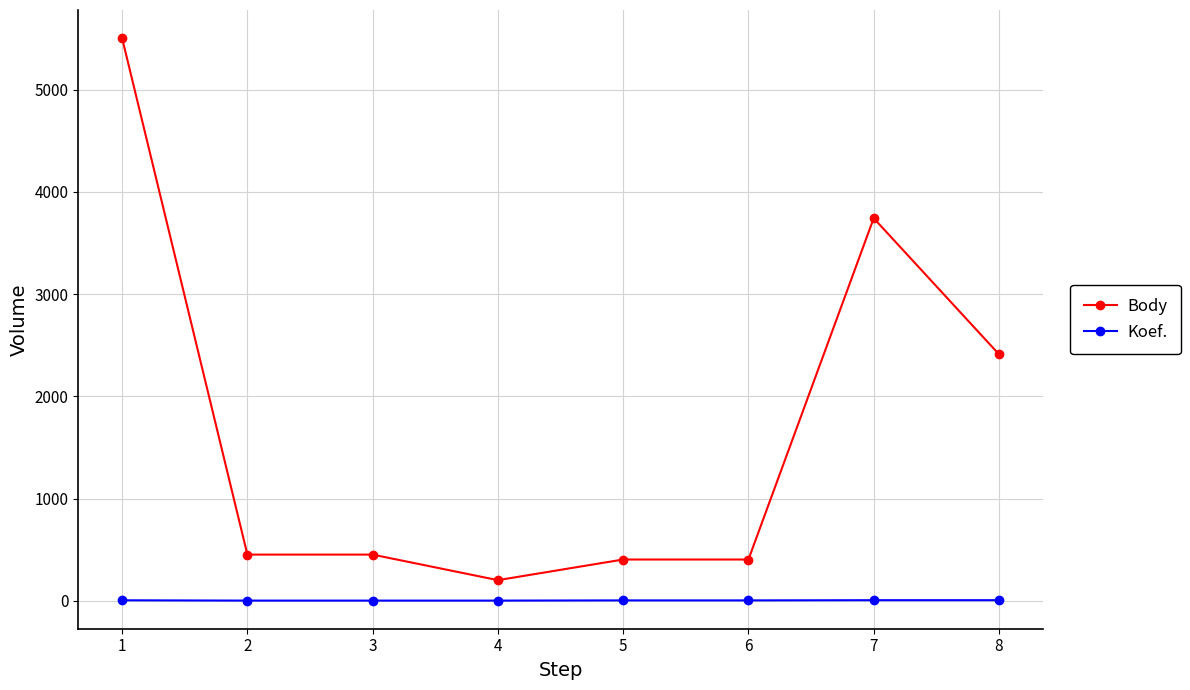

Which series has the largest total across all categories?

Body